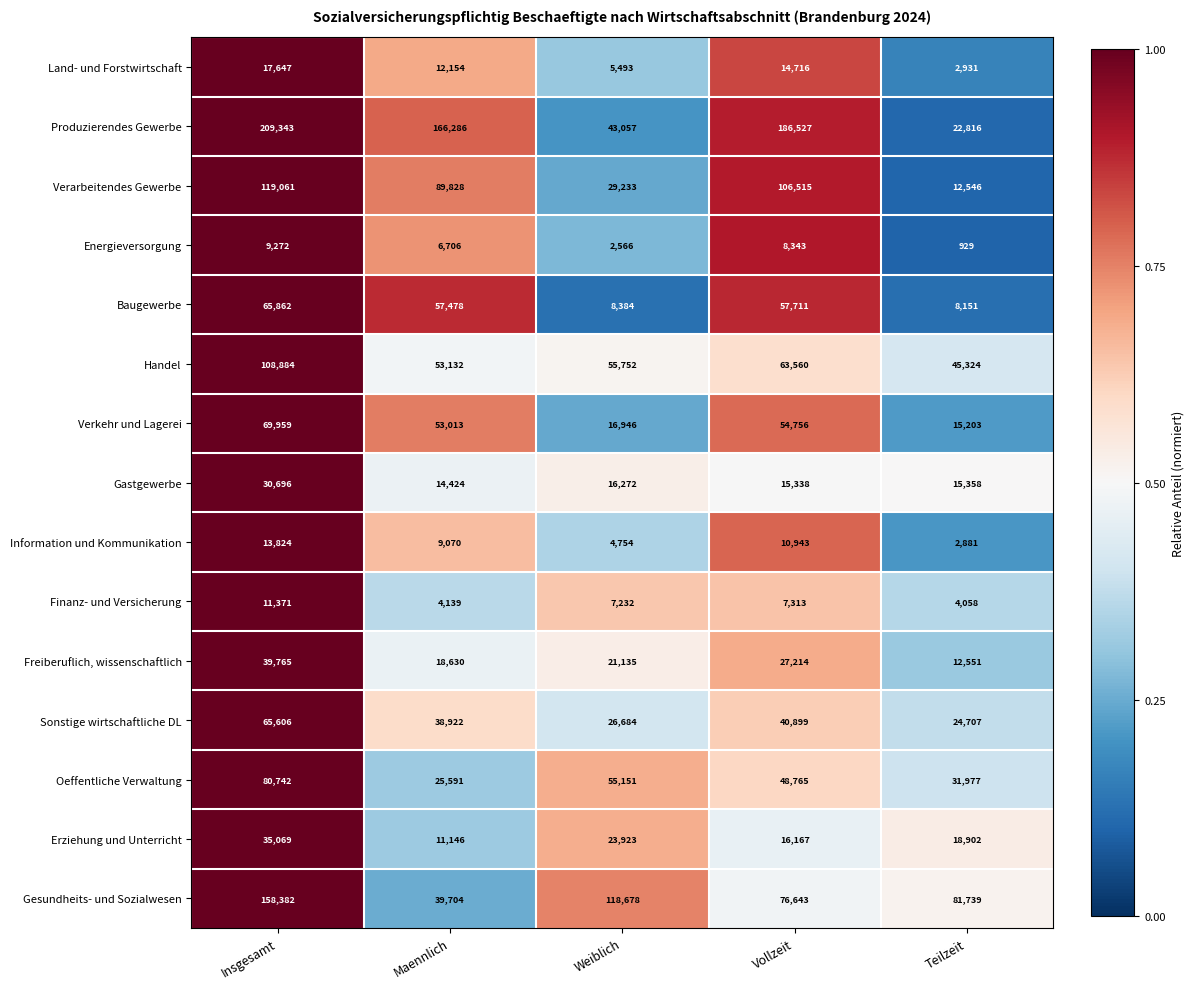

What is the difference between the maximum and minimum values in the Finanz- und Versicherung series?

7313